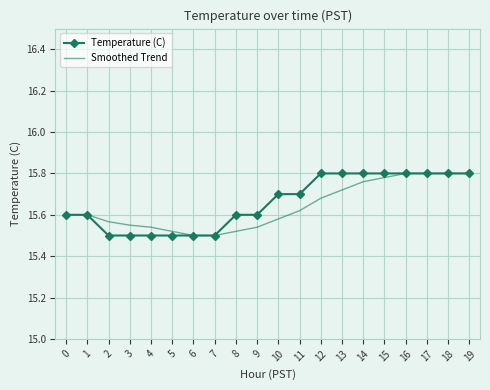

The Smoothed Trend series shows 9.0 at 14. True or false?

False